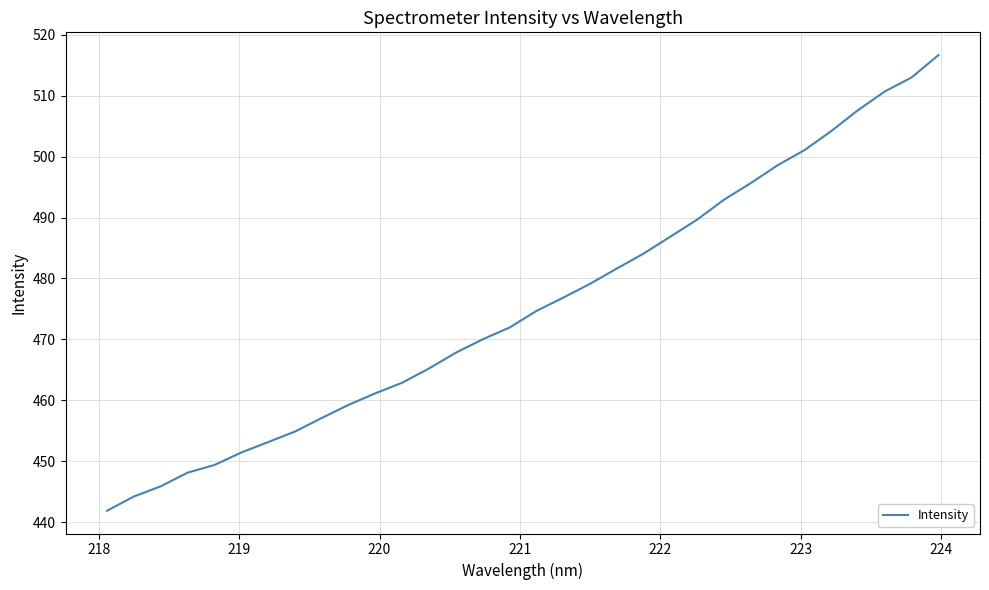

What is the difference between the maximum and minimum values?

74.7